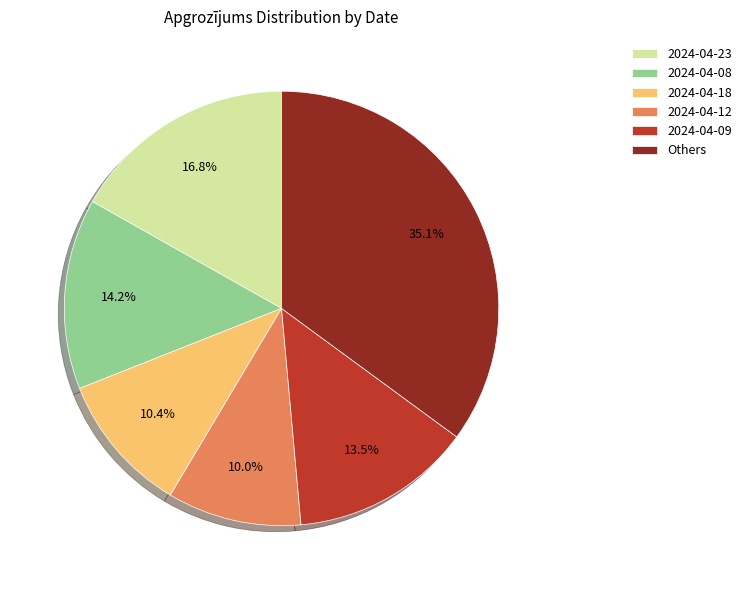

To the nearest percent, what is the difference between the largest and smallest slice percentages?

25%